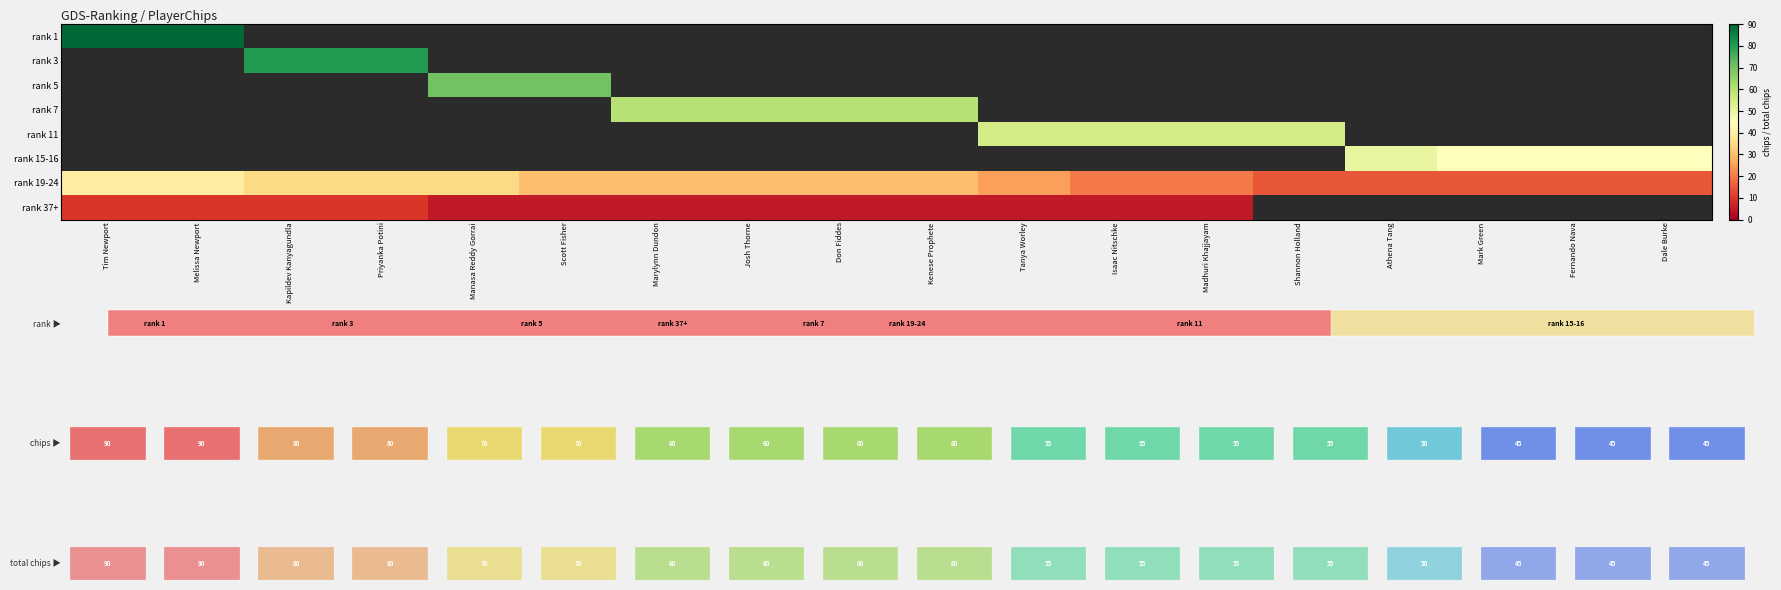

True or false: rank 37+ has a value of 10.0 at Kapildev Kanyagundla.

True